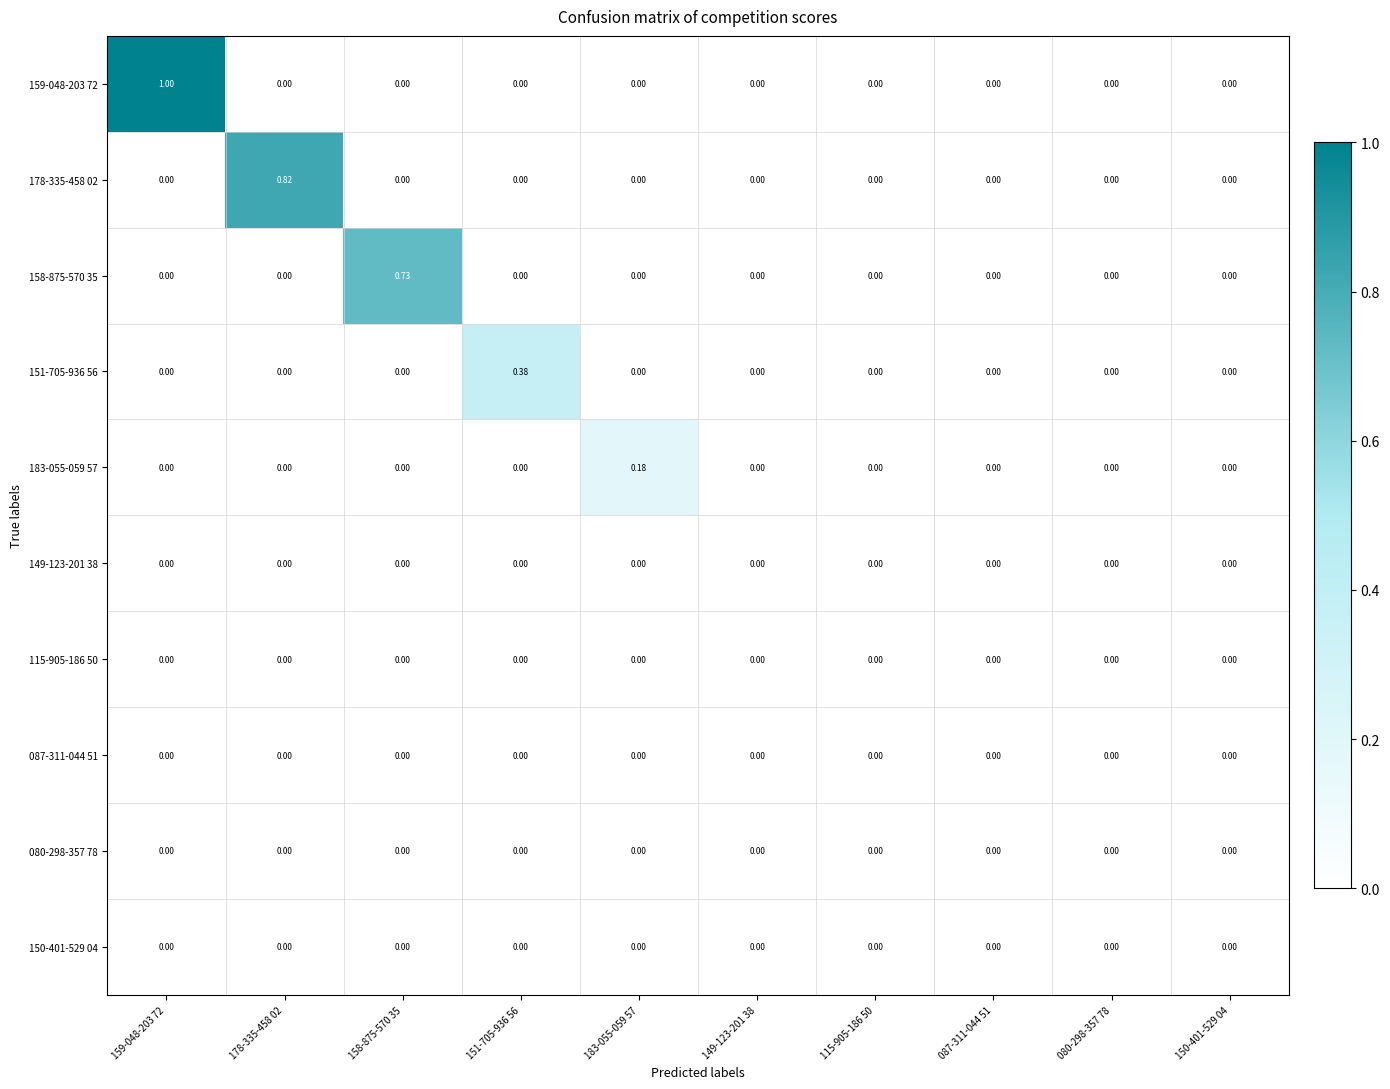

Count the number of categories in the chart.

10